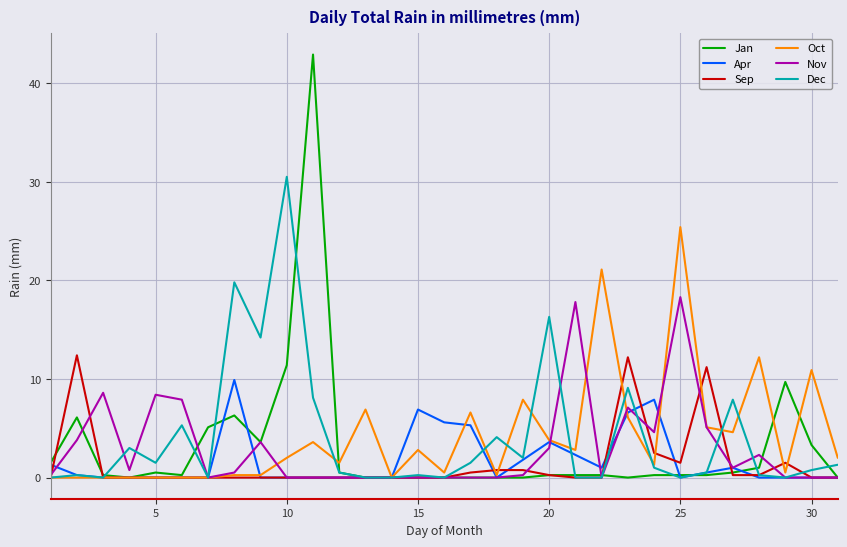

List the series in order of their peak value, highest first.

Jan, Dec, Oct, Nov, Sep, Apr